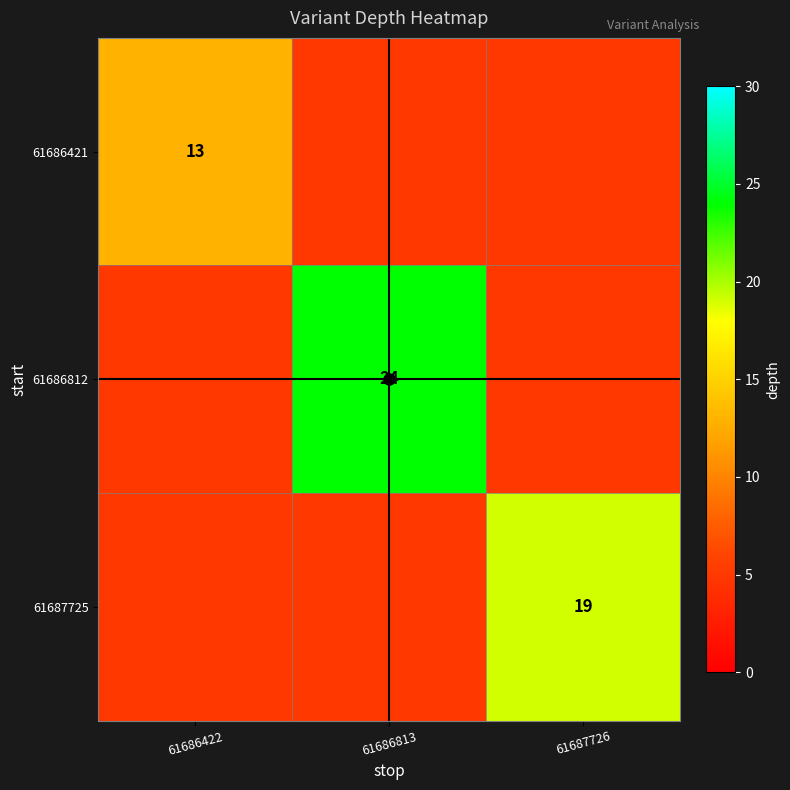

The 61687725 series shows 28 at 61687726. True or false?

False